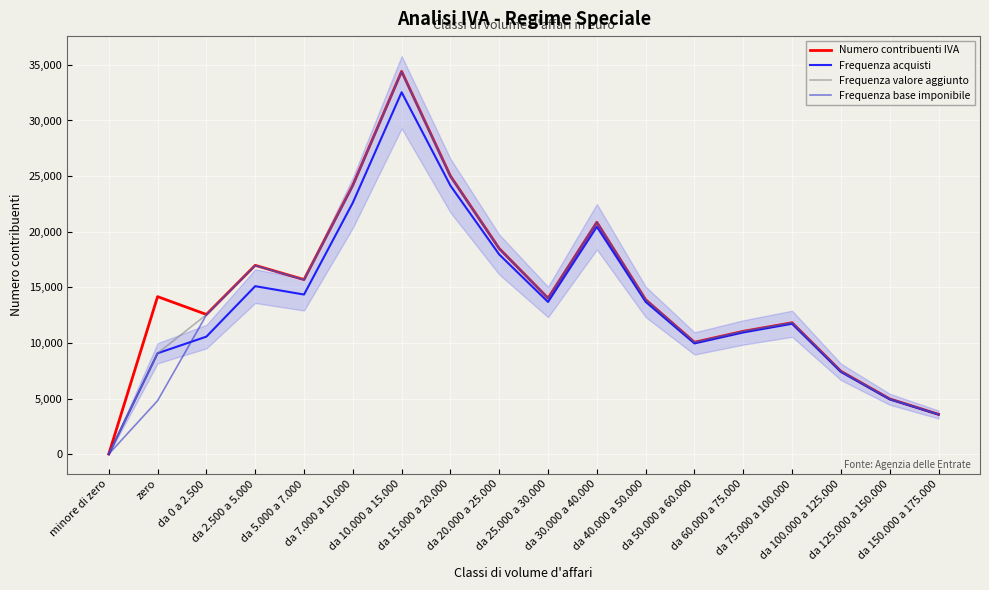

What is the greatest value displayed?

34409